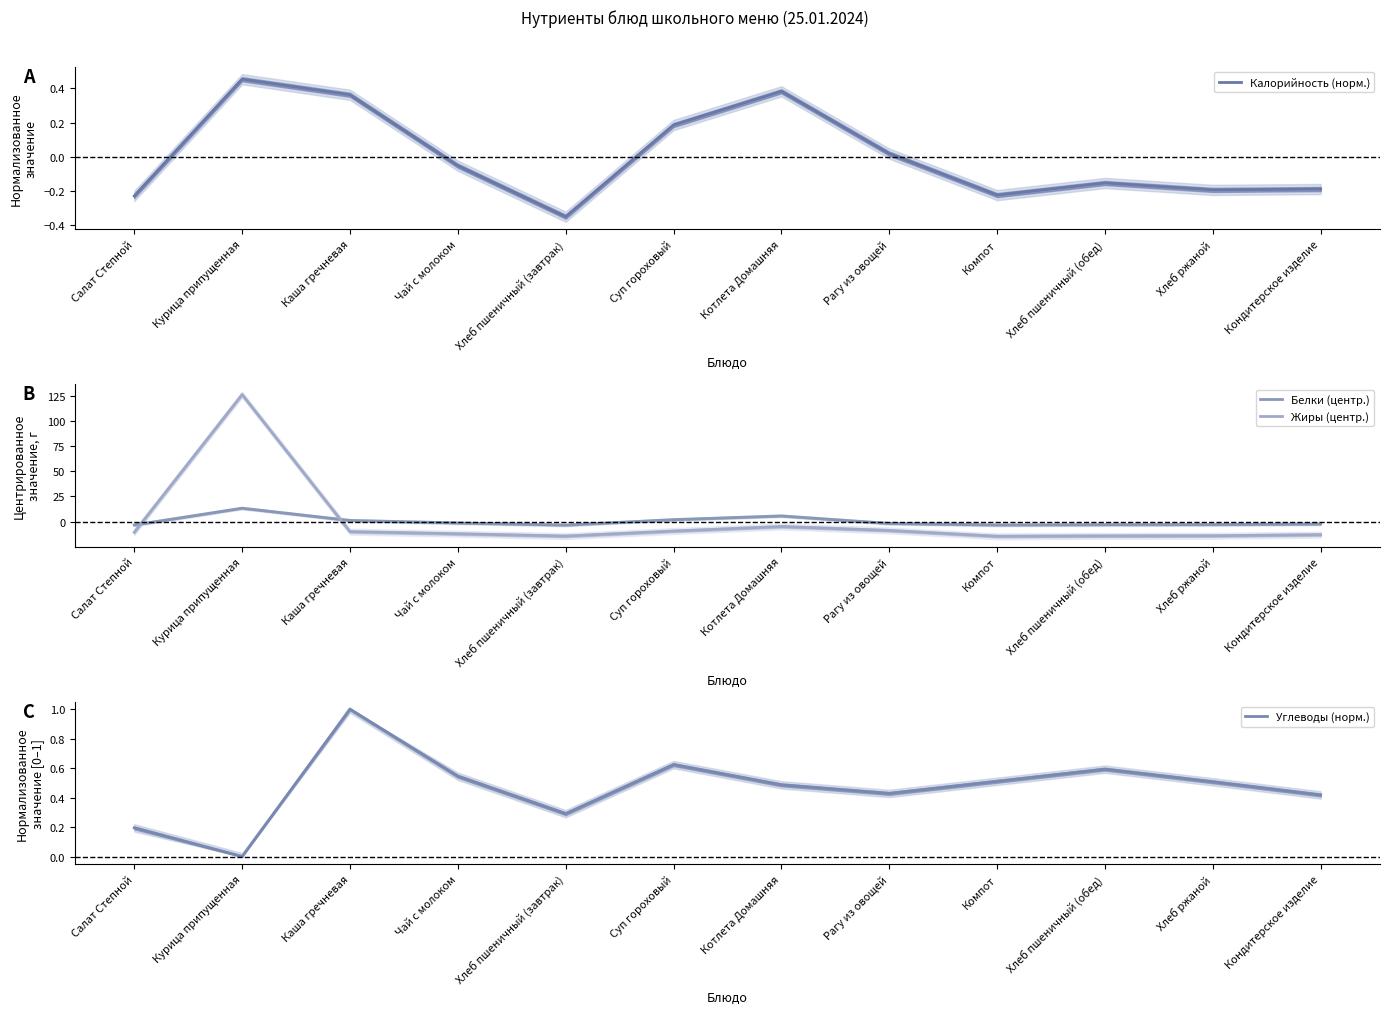

At which category does Углеводы (норм.) reach its first local peak?

Каша гречневая